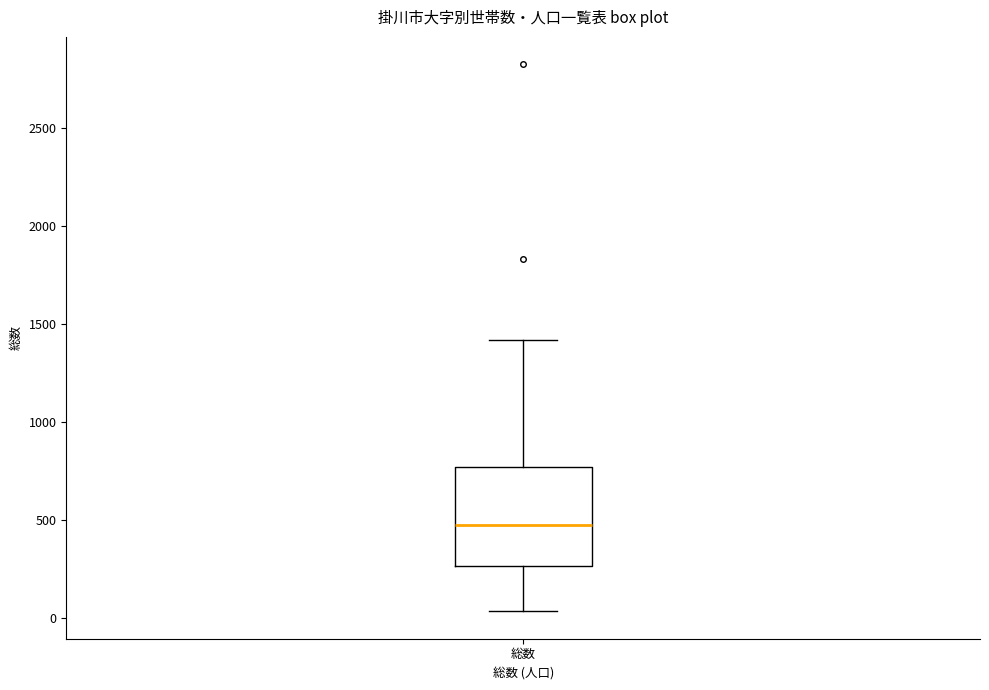

Transcribe this box plot: give where the median line is, the range the box spans, and where the two whiskers end, as read against the y-axis. The values are not printed on the chart, so give them approximately, as read against the axis.

median 500, box 250 to 750, whiskers 50 to 1400